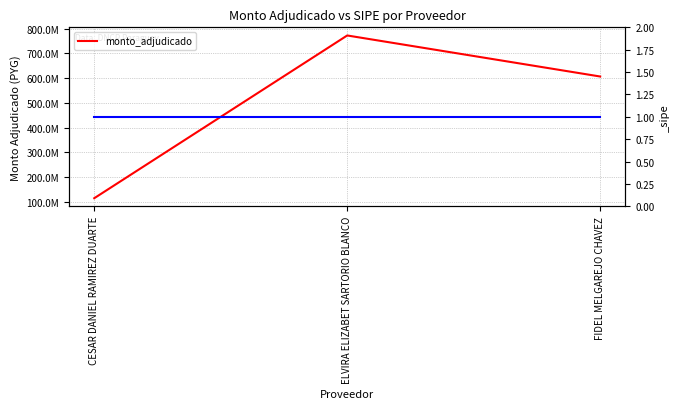

The chart shows a value of 180121929 at CESAR DANIEL RAMIREZ DUARTE. True or false?

False